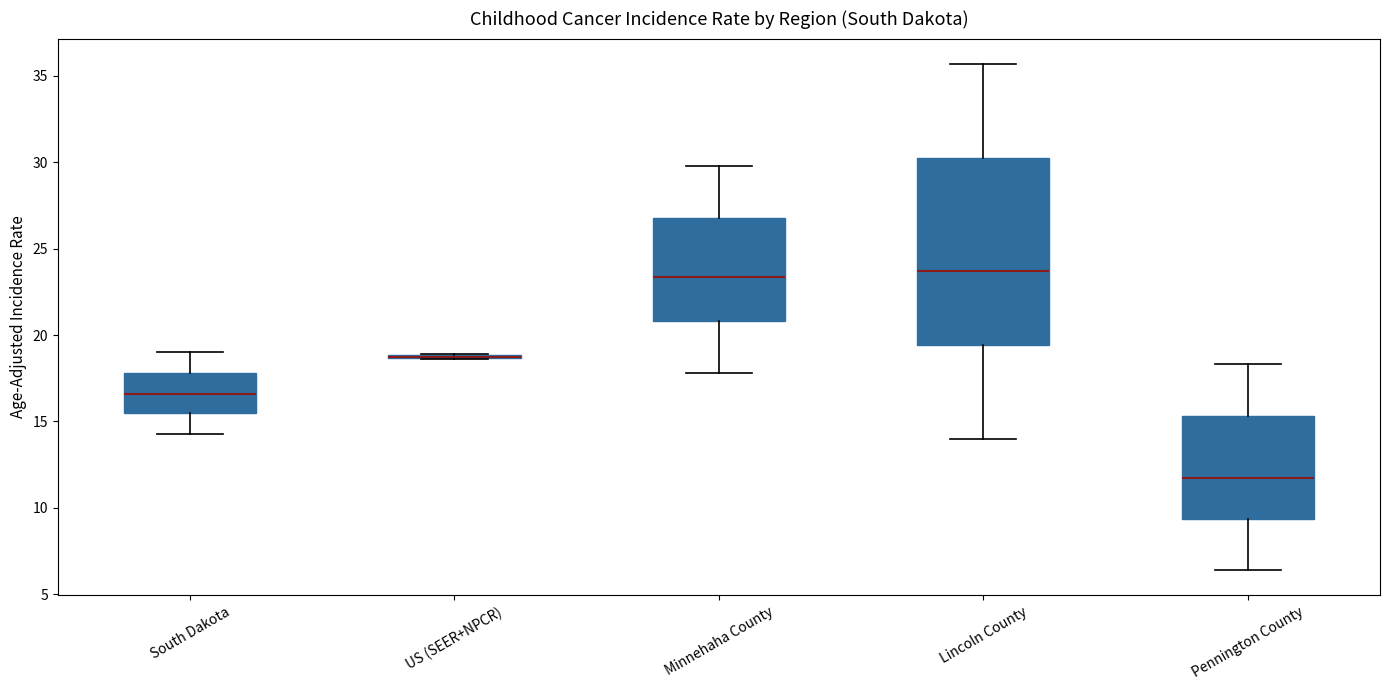

Reading left to right, read every box against the y-axis: the position of its median line, the range the box covers, and the ends of its whiskers. The values are not printed on the chart, so give them approximately, as read against the axis.

South Dakota: median 16.5, box 15.5 to 18.0, whiskers 14.5 to 19.0
US (SEER+NPCR): box collapsed to a line at 19.0, whiskers 18.5 to 19.0
Minnehaha County: median 23.5, box 21.0 to 27.0, whiskers 18.0 to 30.0
Lincoln County: median 23.5, box 19.5 to 30.5, whiskers 14.0 to 35.5
Pennington County: median 11.5, box 9.5 to 15.5, whiskers 6.5 to 18.5